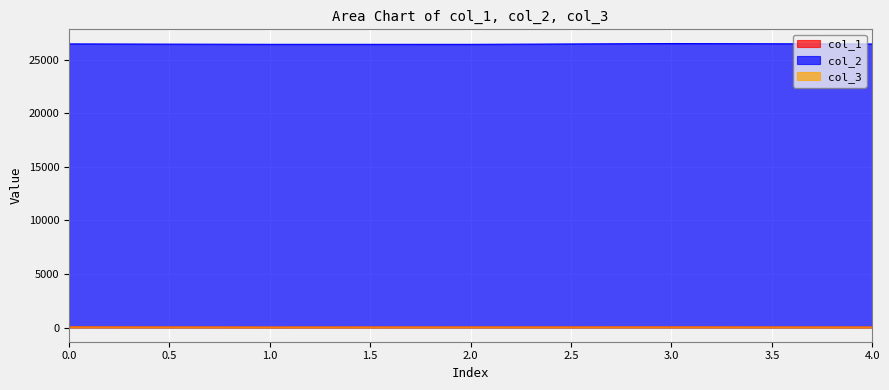

Reading right to left, transcribe all the data shown in this chart.

col_1: 4=40.9	3=49.8	2=45.5	1=35.7	0=54.9
col_2: 4=26490.2	3=26531.2	2=26455.1	1=26456.5	0=26499.0
col_3: 4=37.7	3=43.1	2=39.8	1=35.8	0=45.0